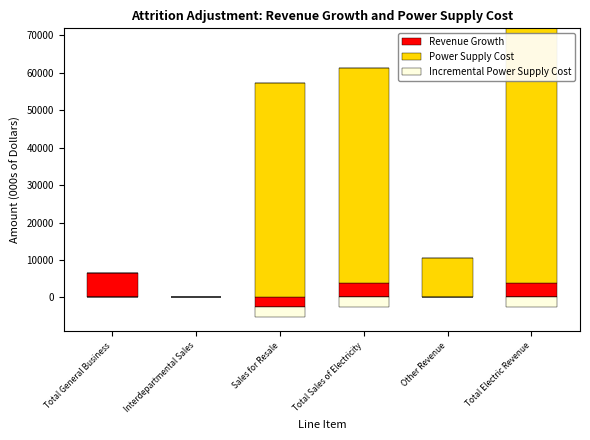

How many bars are there in total?

18